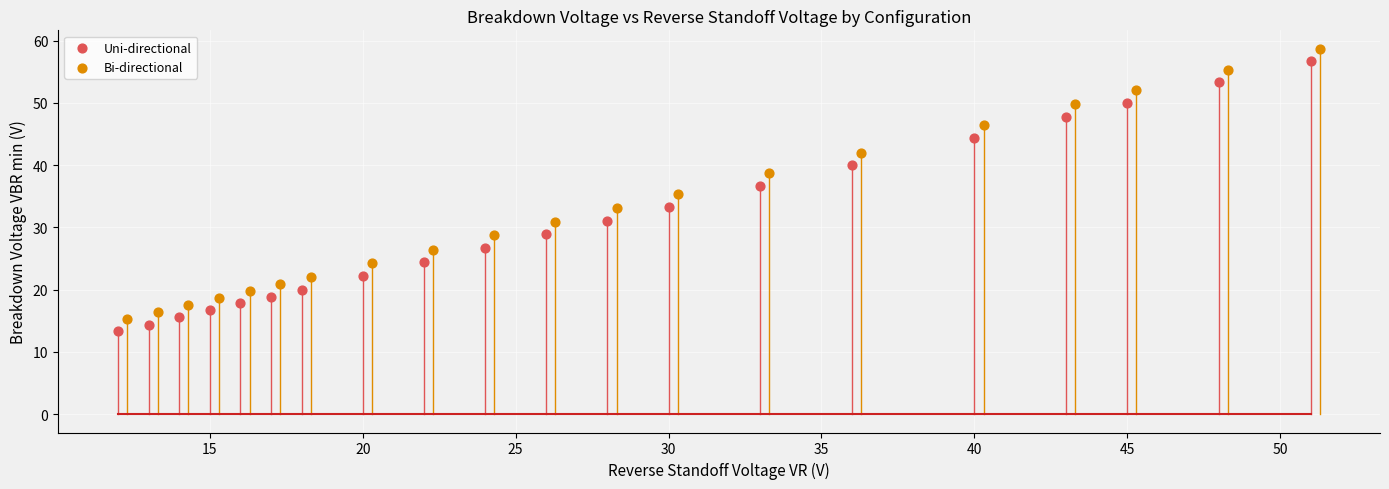

Which series contains the highest Y value?

Bi-directional